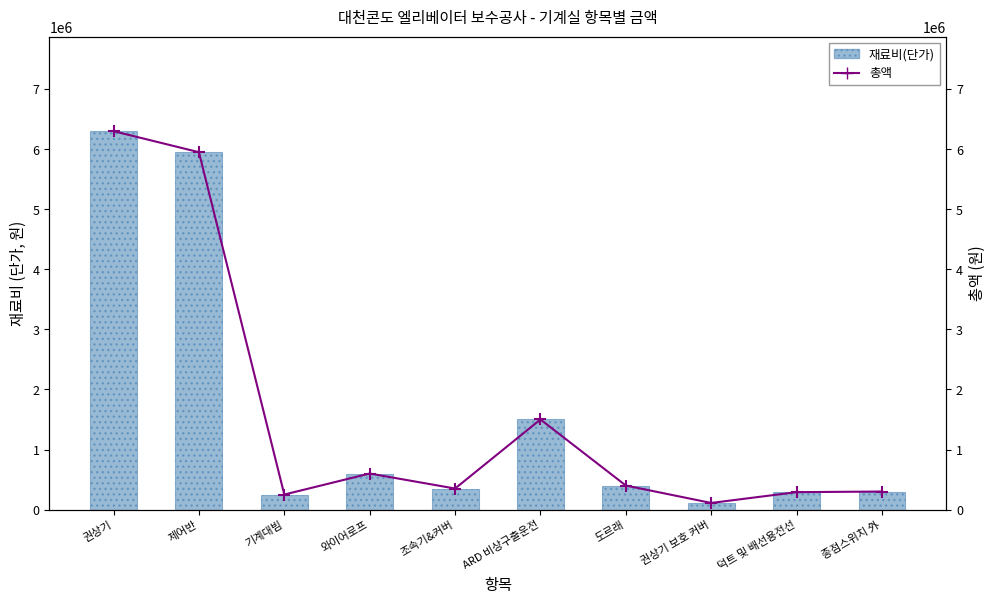

Are the bars grouped side by side (vs. stacked)?

Yes